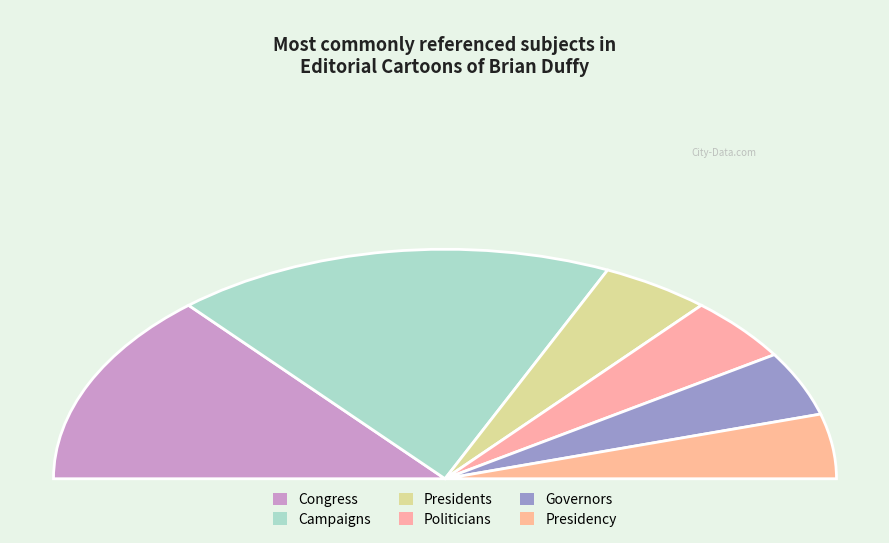

To the nearest percent, what is the difference between the Governors and Congress slice percentages?

20%